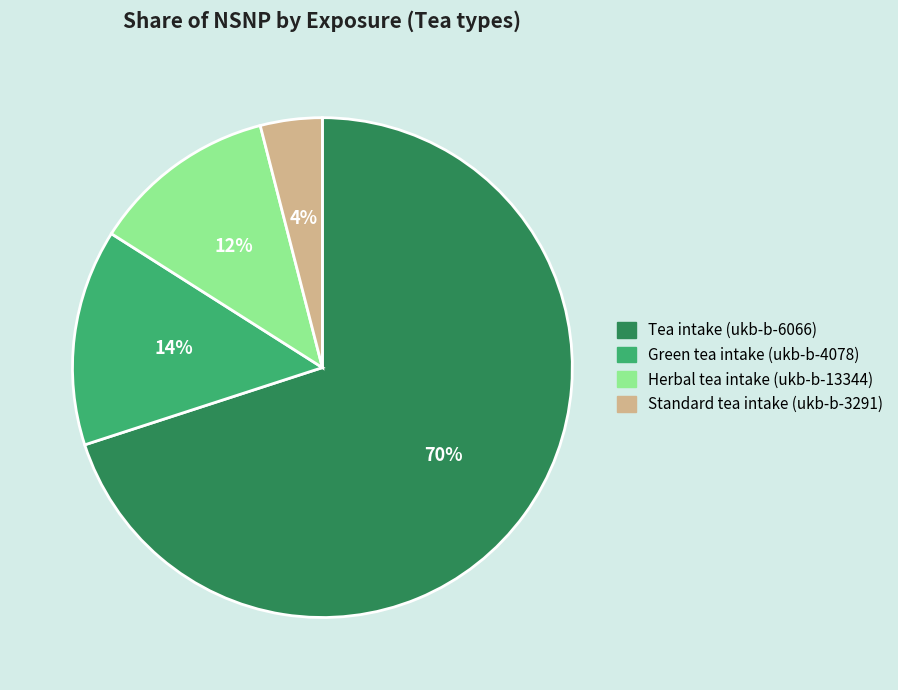

Combined, do Standard tea intake (ukb-b-3291) and Tea intake (ukb-b-6066) account for over 50%?

Yes